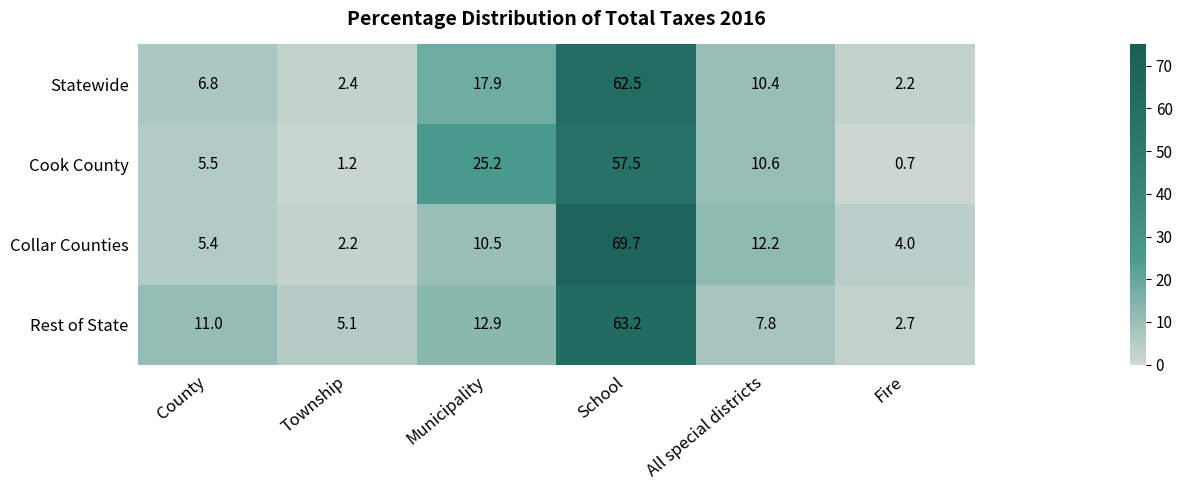

What is the spread (max minus min) of values at All special districts?

4.4